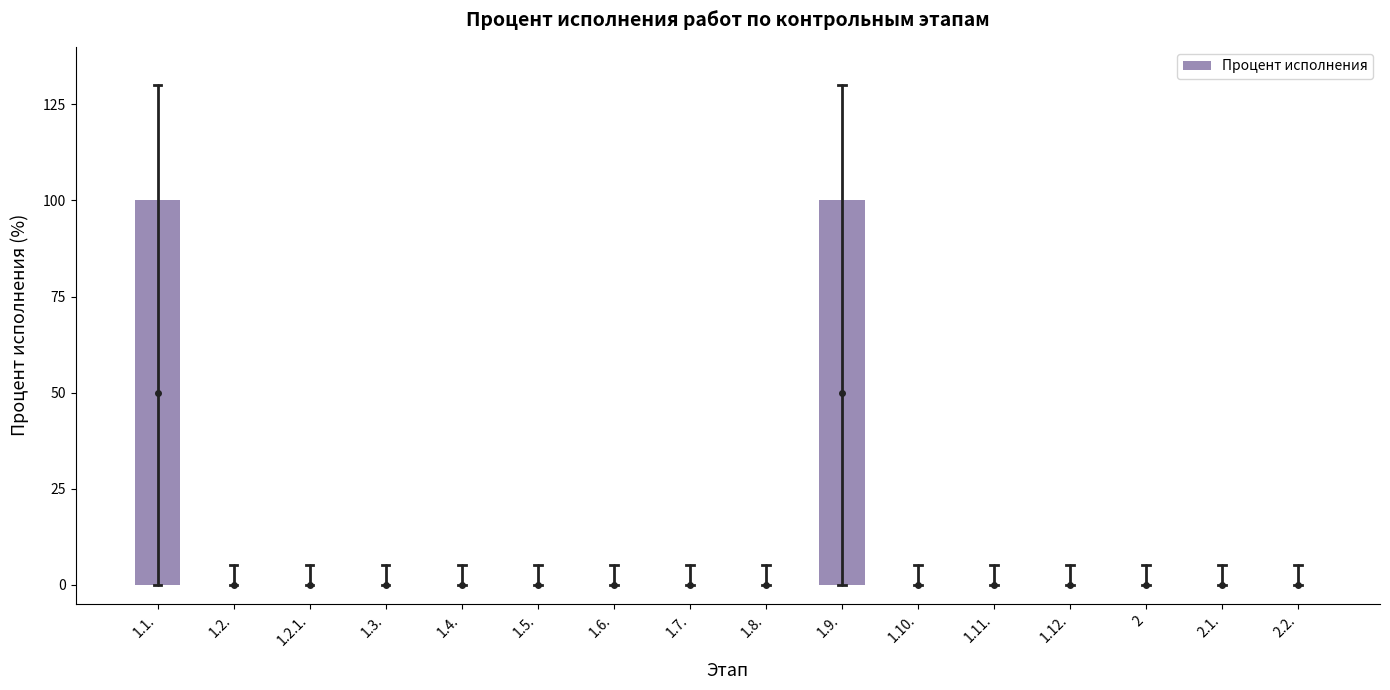

Reading left to right, extract all data points from this chart.

1.1.=100	1.2.=0	1.2.1.=0	1.3.=0	1.4.=0	1.5.=0	1.6.=0	1.7.=0	1.8.=0	1.9.=100	1.10.=0	1.11.=0	1.12.=0	2=0	2.1.=0	2.2.=0